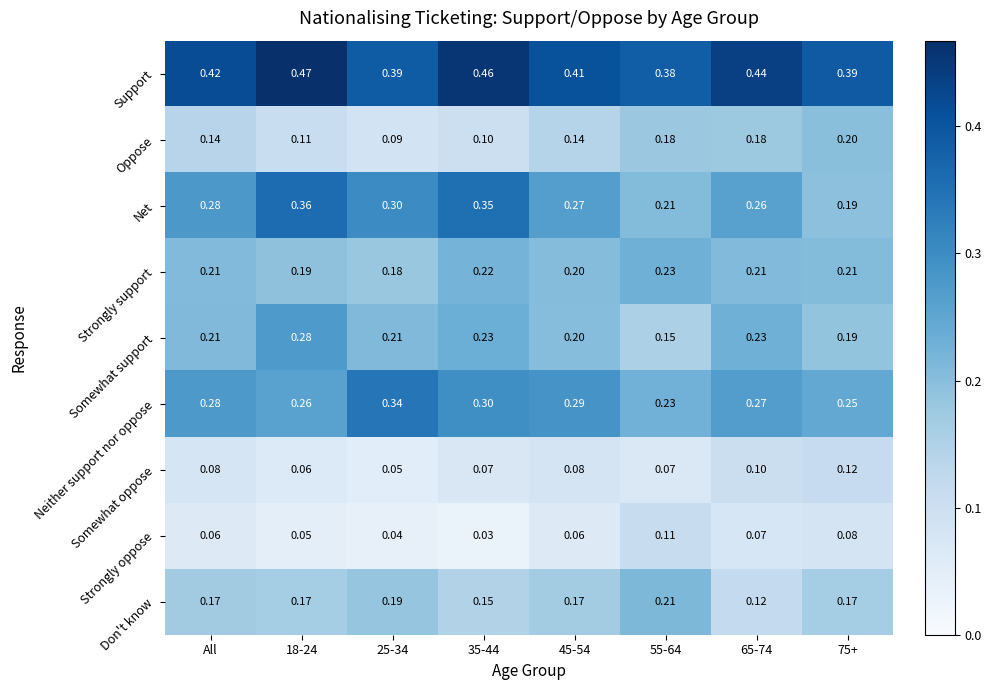

List the series in order of their peak value, lowest first.

Strongly oppose, Somewhat oppose, Oppose, Don't know, Strongly support, Somewhat support, Neither support nor oppose, Net, Support